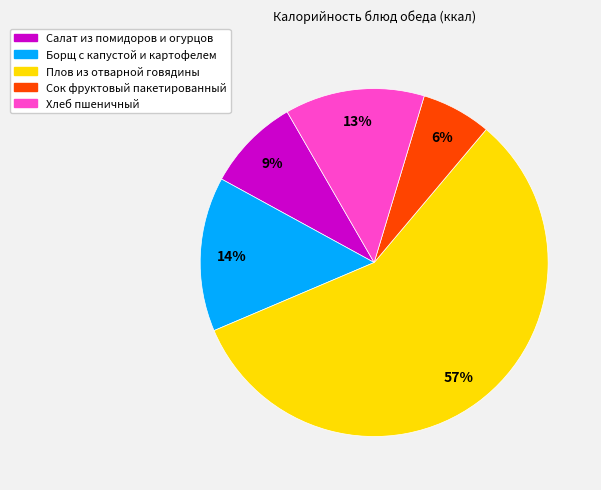

The Плов из отварной говядины slice represents 57% of the pie. True or false?

True